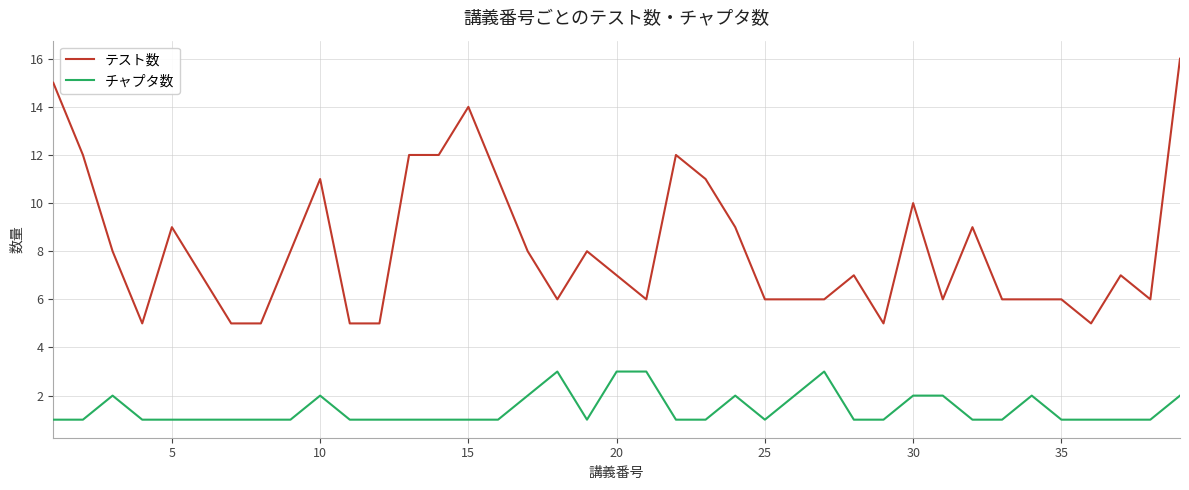

Which series has the largest range (max minus min)?

テスト数